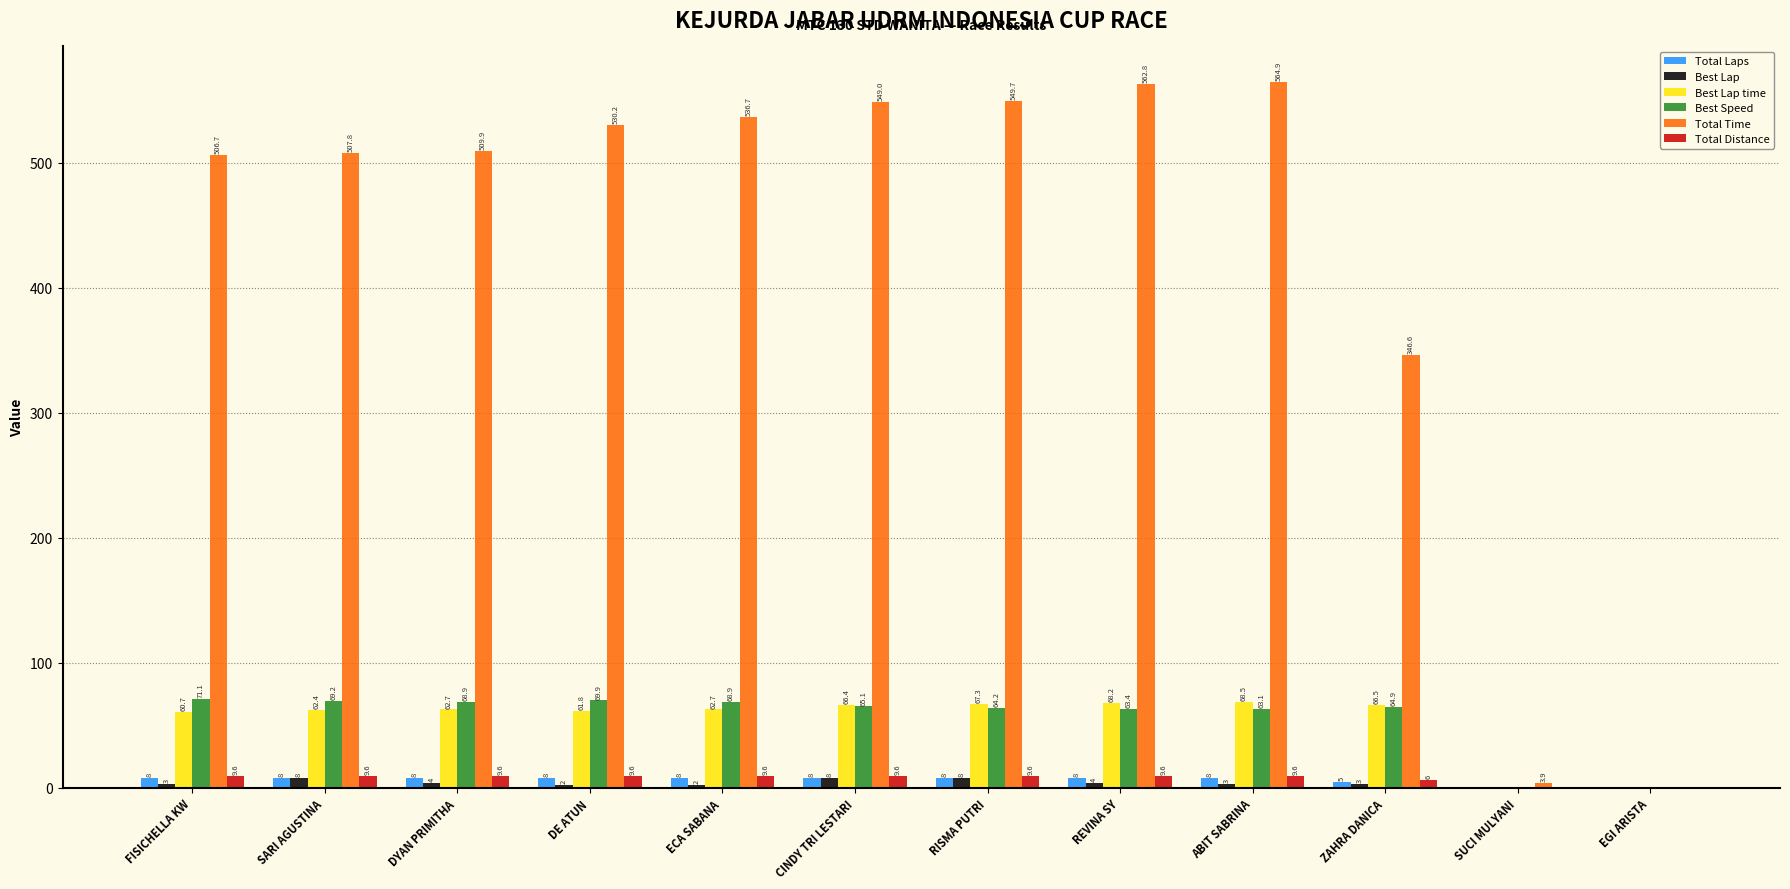

Is it true that Total Time equals 536.7 at ECA SABANA?

True